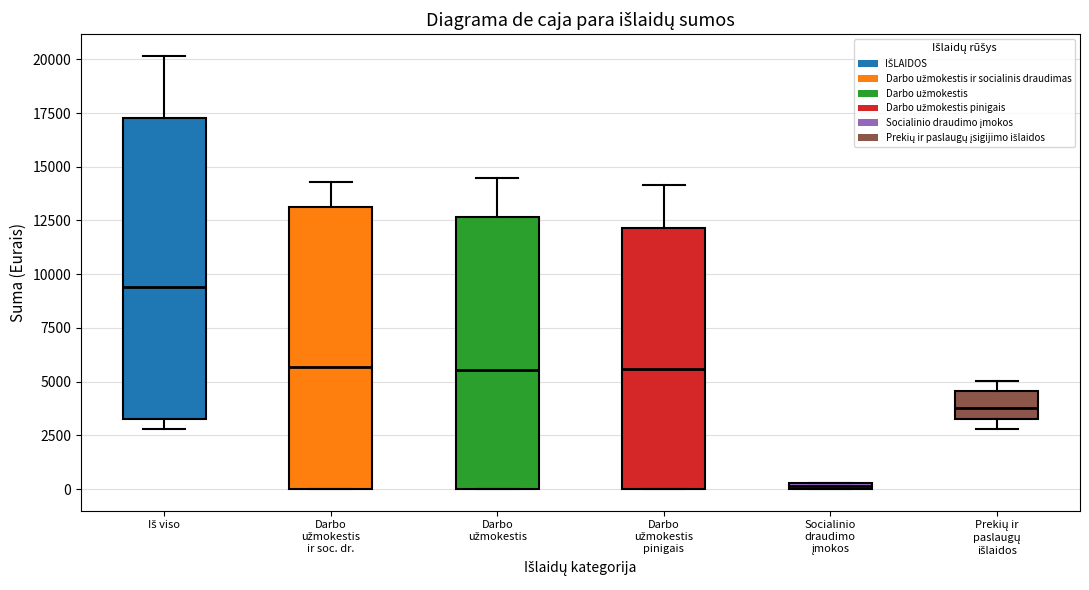

Which box has the highest median line?

Iš viso